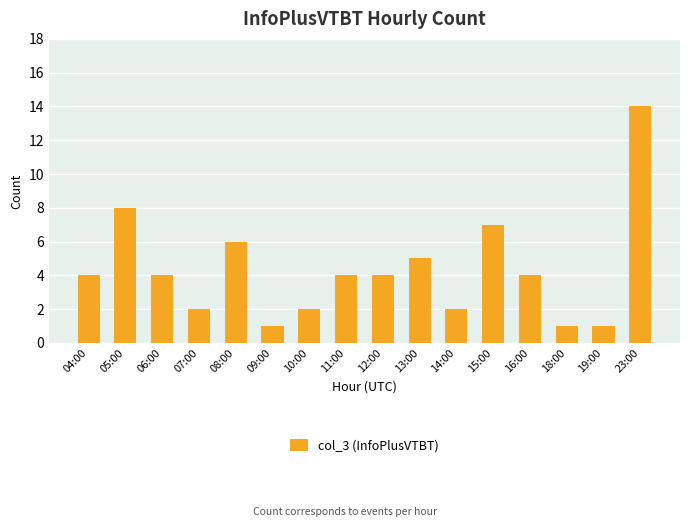

Reading right to left, transcribe all the data shown in this chart.

14	1	1	4	7	2	5	4	4	2	1	6	2	4	8	4